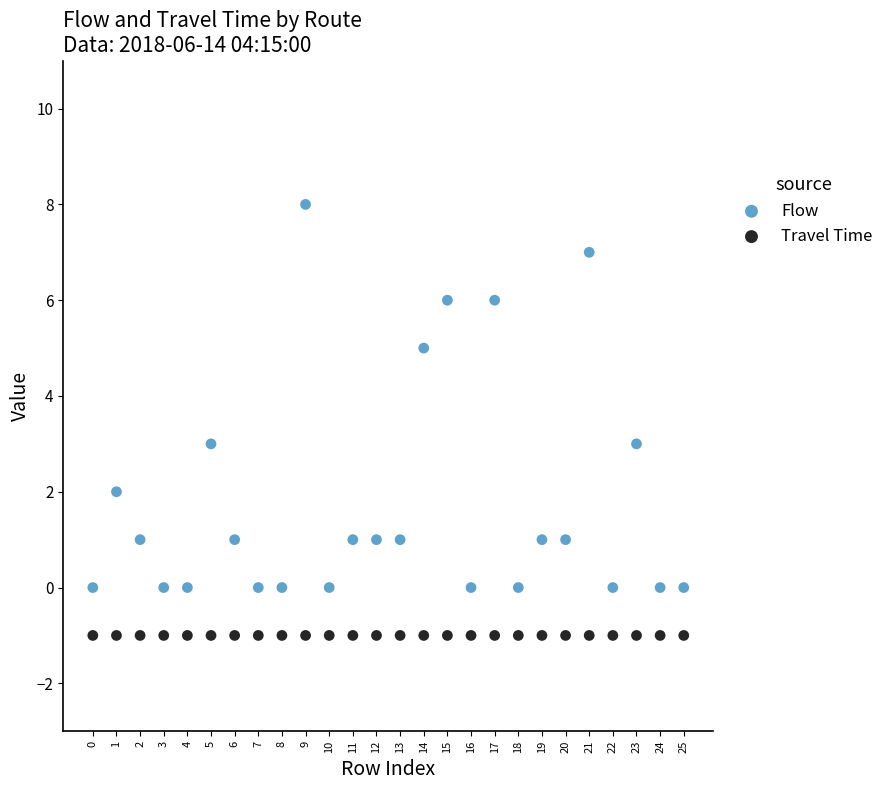

Which series reaches the maximum Y coordinate?

Flow